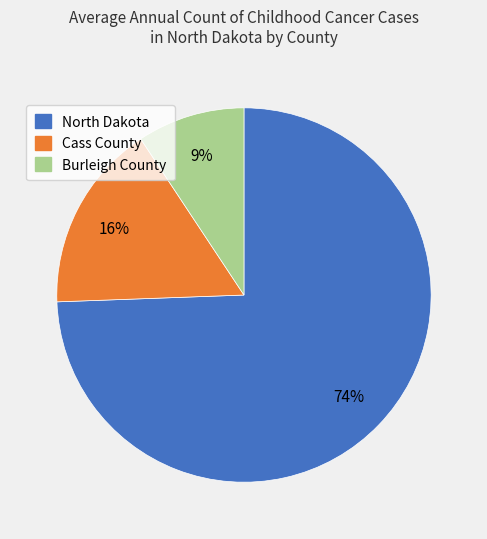

What is the majority slice?

North Dakota